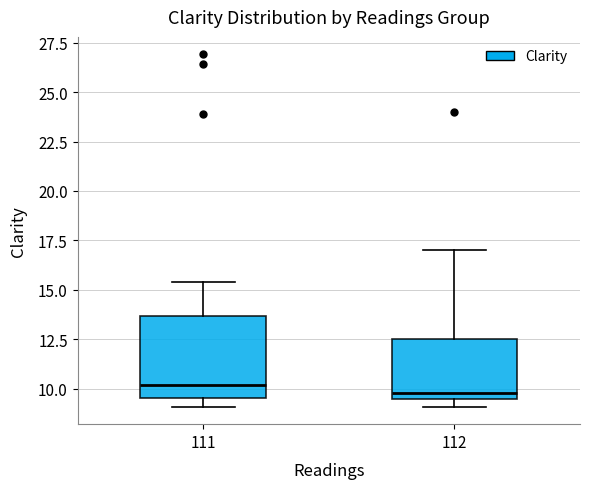

Reading left to right, read every box against the y-axis: the position of its median line, the range the box covers, and the ends of its whiskers. The values are not printed on the chart, so give them approximately, as read against the axis.

111: median 10.0, box 9.5 to 13.5, whiskers 9.0 to 15.5
112: median 10.0, box 9.5 to 12.5, whiskers 9.0 to 17.0